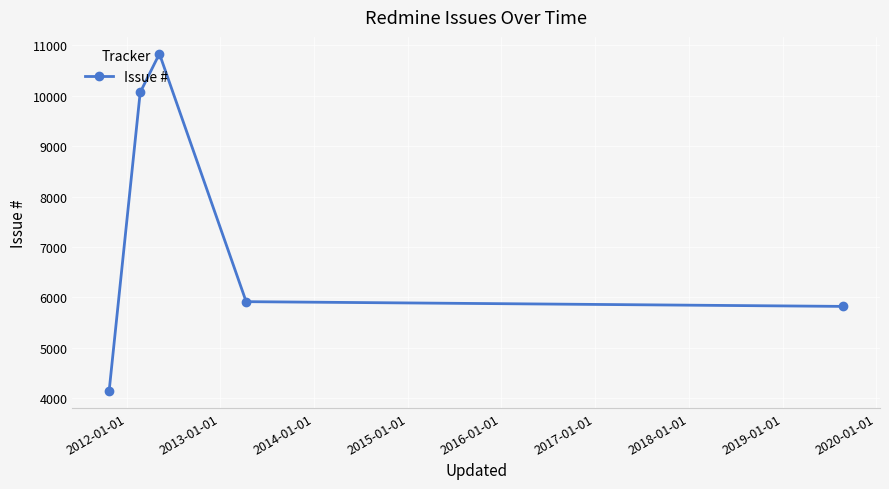

What is the maximum value shown in the chart?

10835